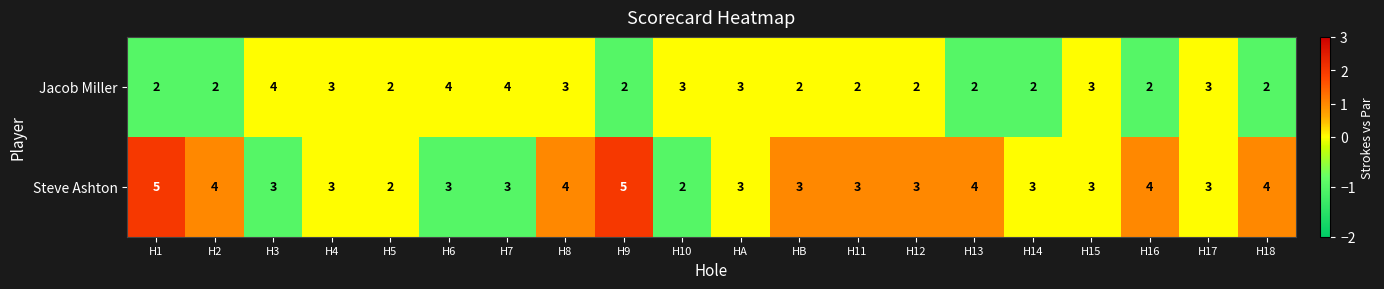

Where does the Steve Ashton series first go above 3?

H1